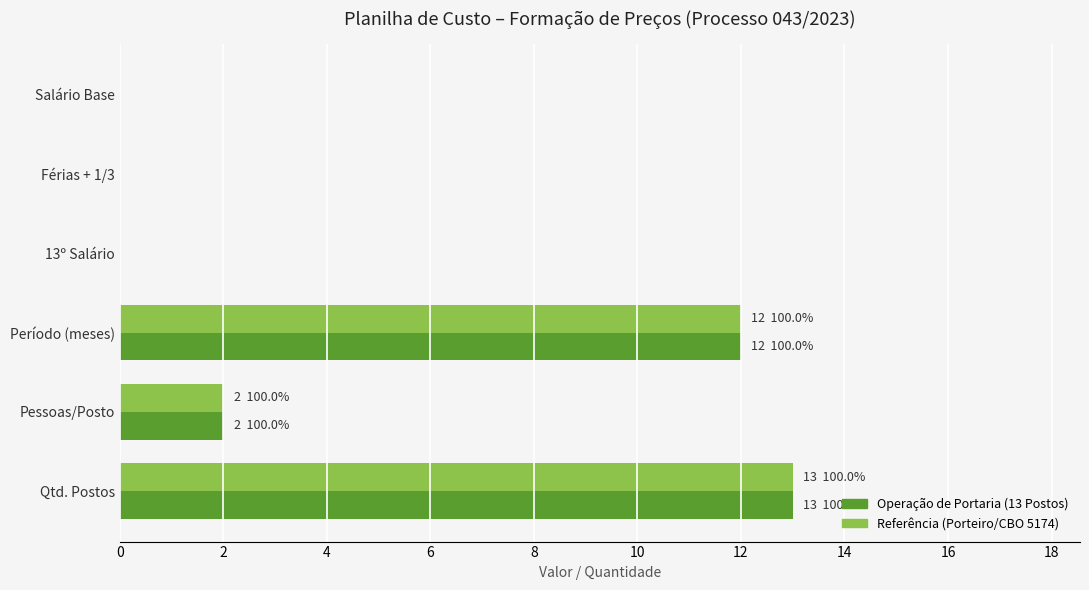

How many series are shown in this chart?

2